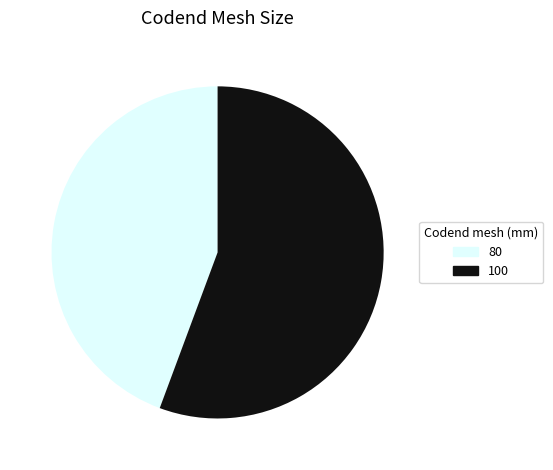

Do 100 and 80 together represent more than half of the pie?

Yes